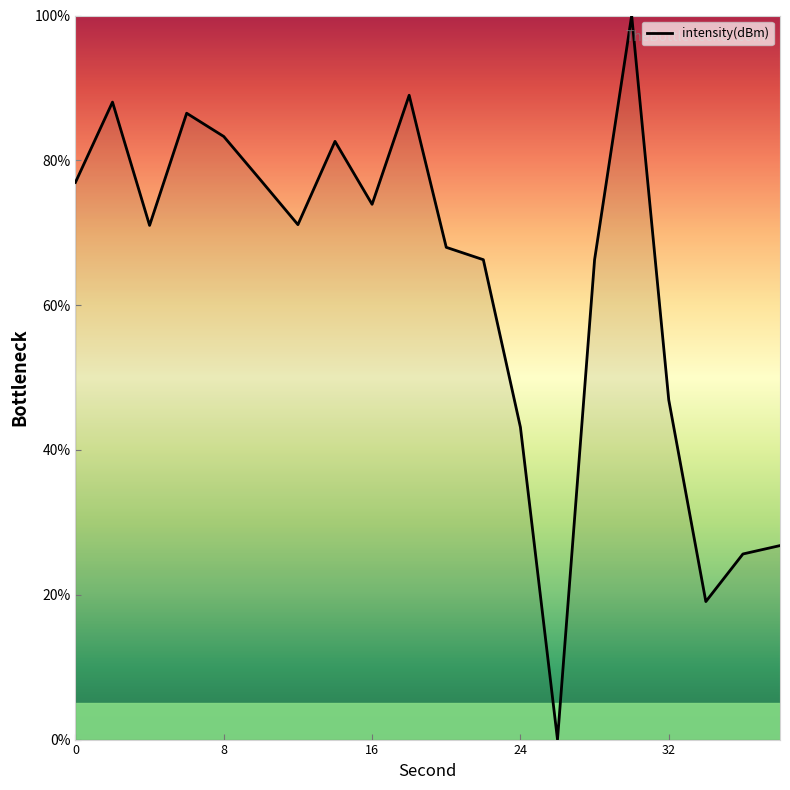

What is the greatest value displayed?

100.0